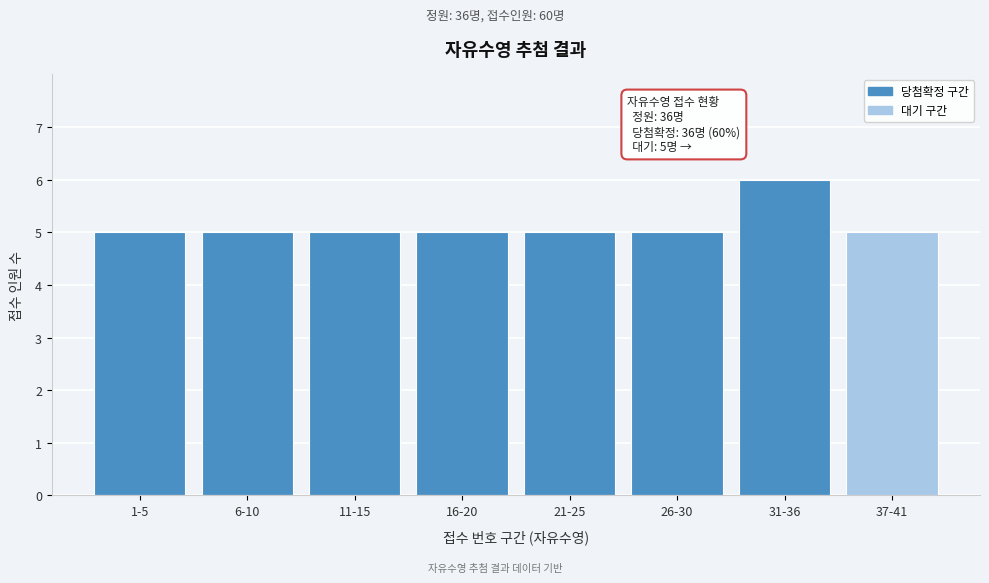

Reading left to right, extract all data points from this chart.

1-5=5	6-10=5	11-15=5	16-20=5	21-25=5	26-30=5	31-36=6	37-41=5